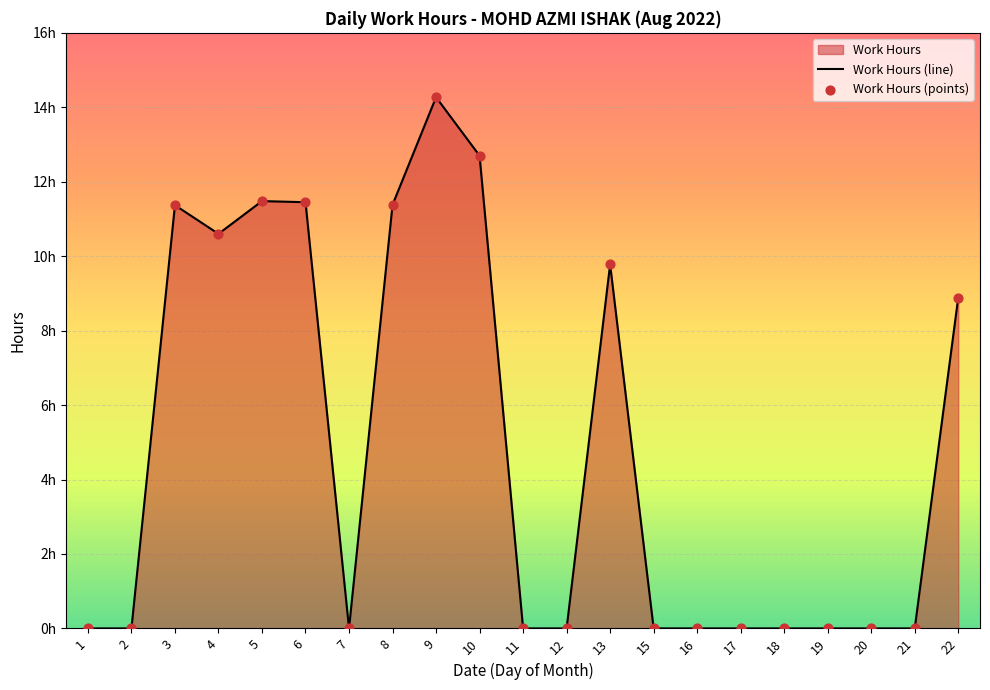

What is the change in value from 3 to 7?

-11.4